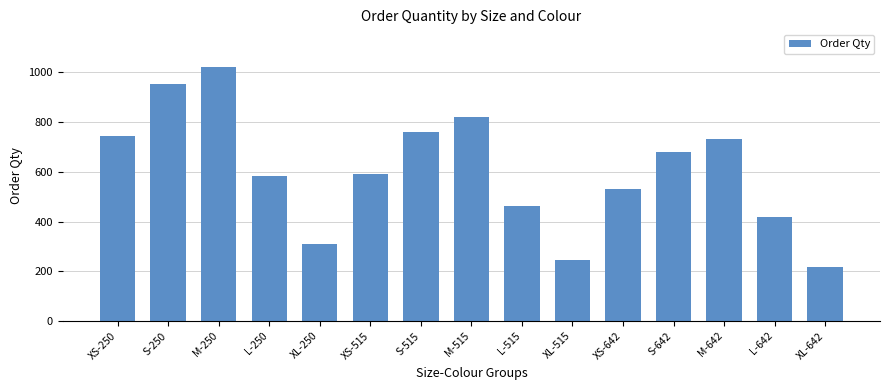

Reading right to left, transcribe all the data shown in this chart.

216	417	731	680	530	247	464	819	762	592	309	582	1020	953	742